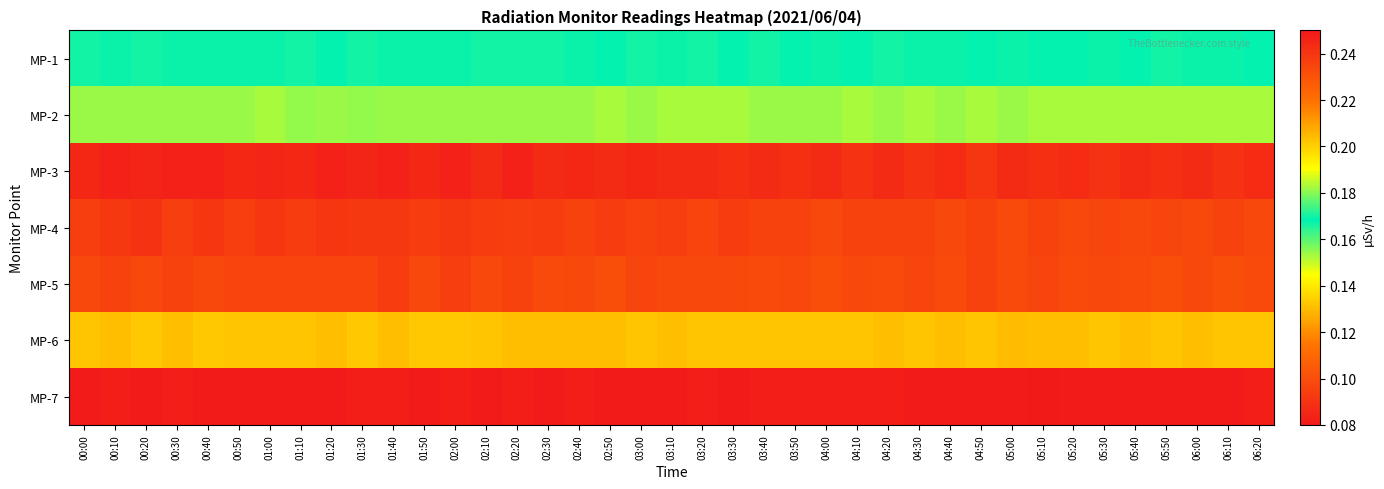

Which series has the largest range (max minus min)?

MP-4